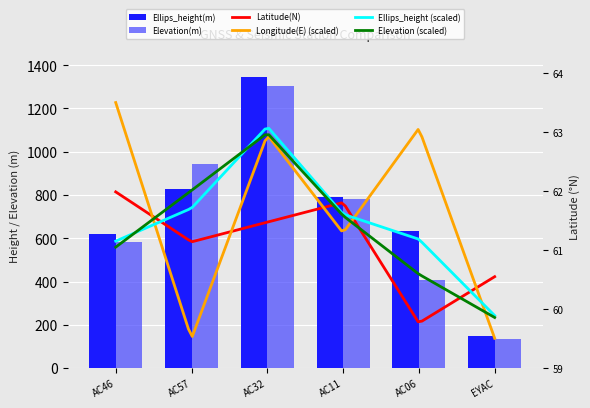

How many data points does each series have?

6